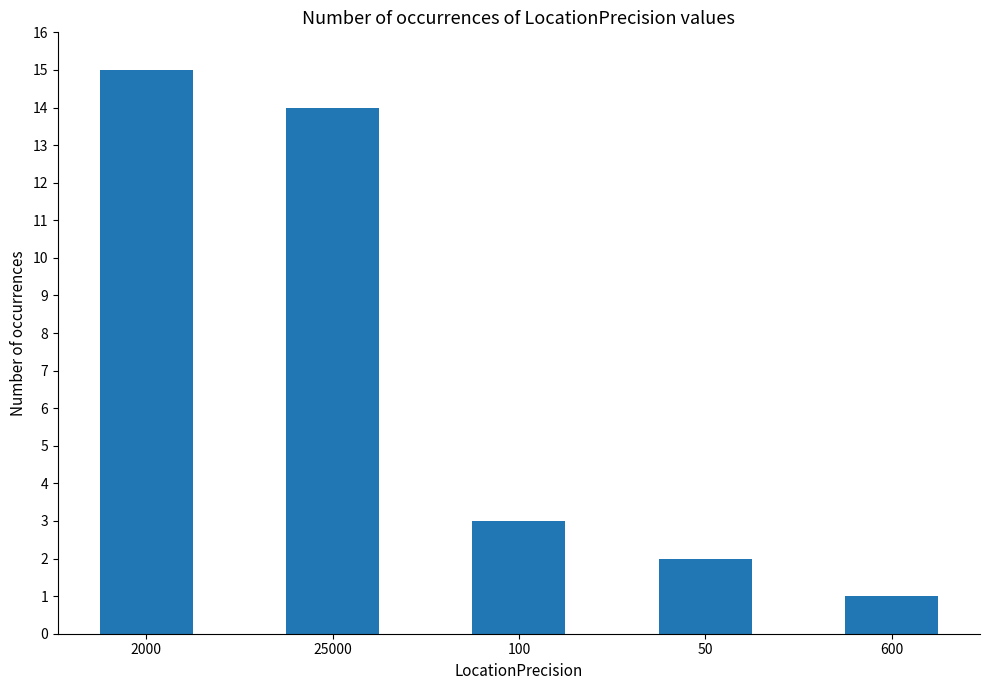

Rank the categories by value from highest to lowest.

2000, 25000, 100, 50, 600